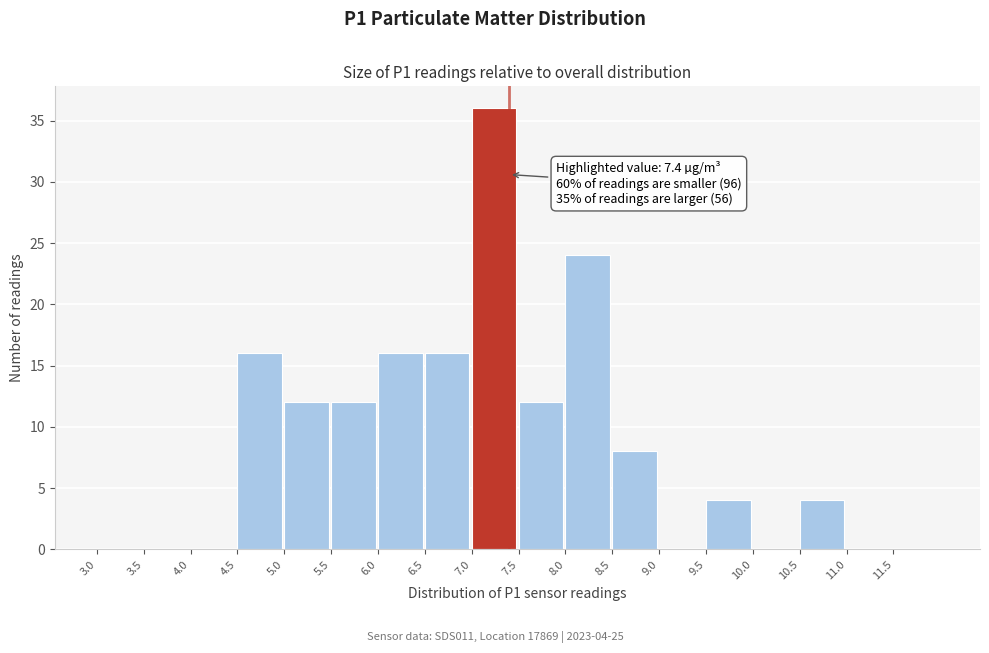

Which range on the x-axis has the tallest bar?

7.0 to 7.5